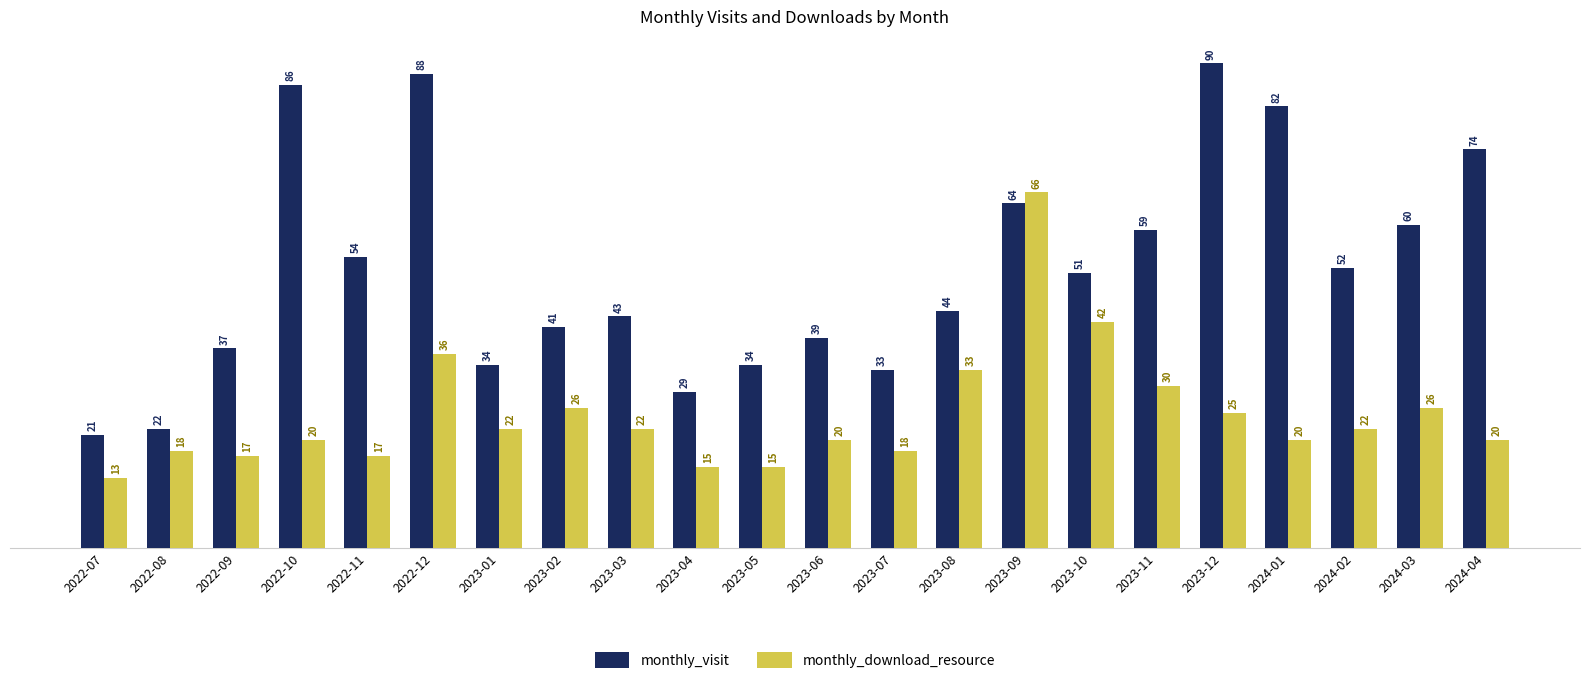

What is the difference between the second highest and minimum values in the monthly_download_resource series?

29